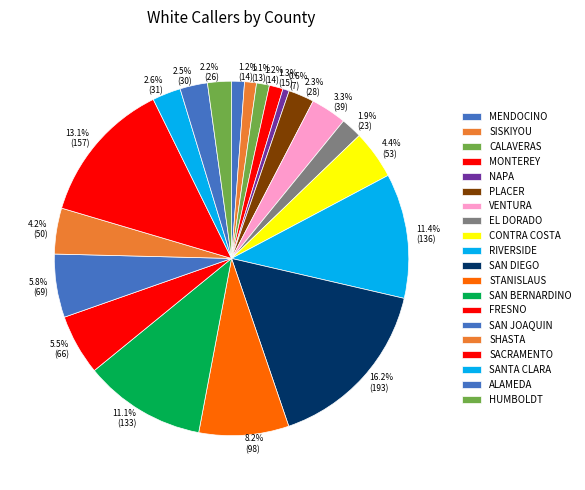

To the nearest percent, what percentage of the pie is PLACER?

2%